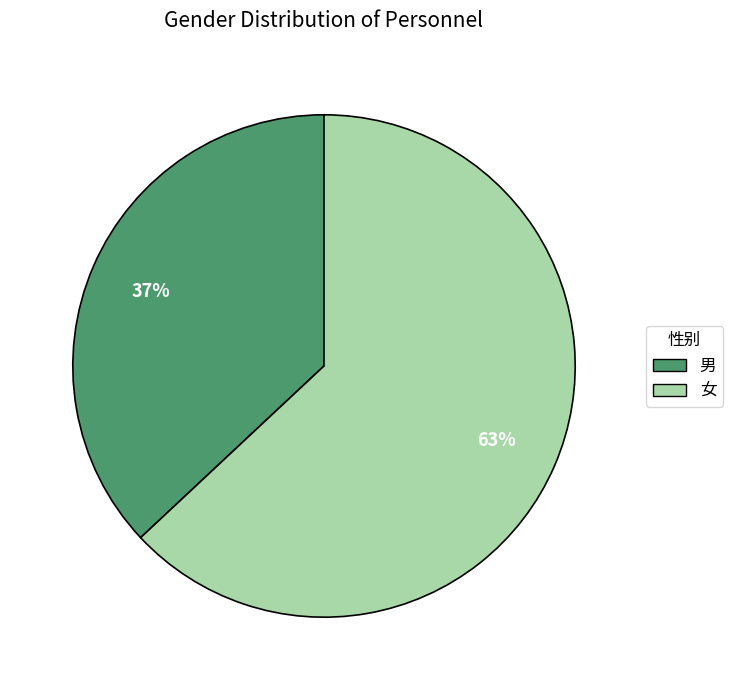

How many slices are in this pie chart?

2